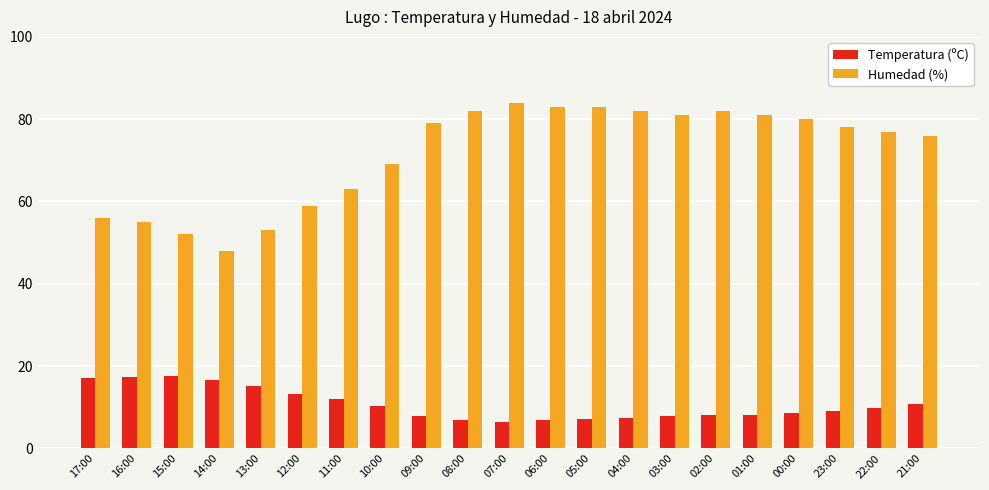

What is the difference between the maximum and minimum values in the Humedad (%) series?

36.0